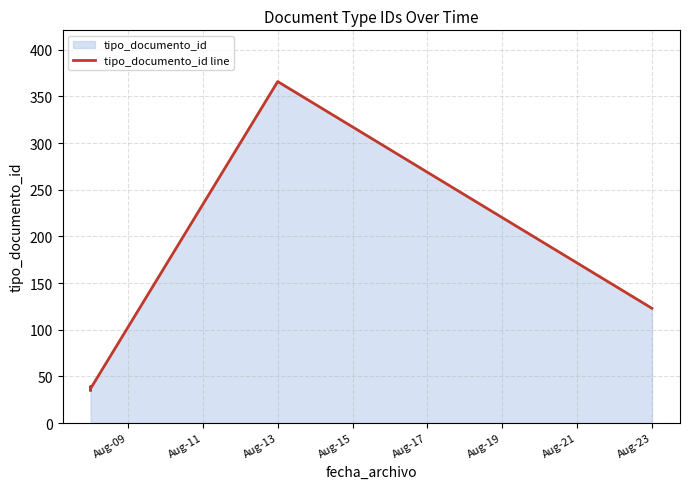

Count the number of values greater than 38.

3